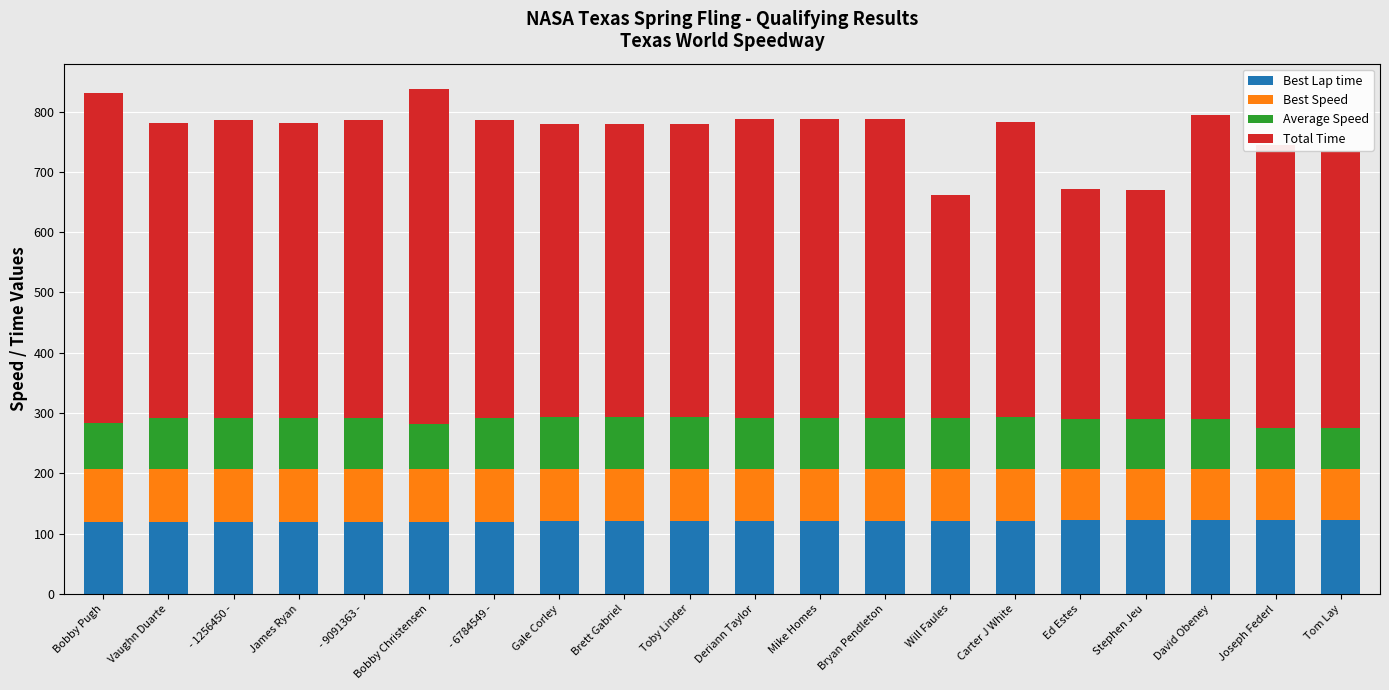

What is the minimum value for Best Lap time?

119.4